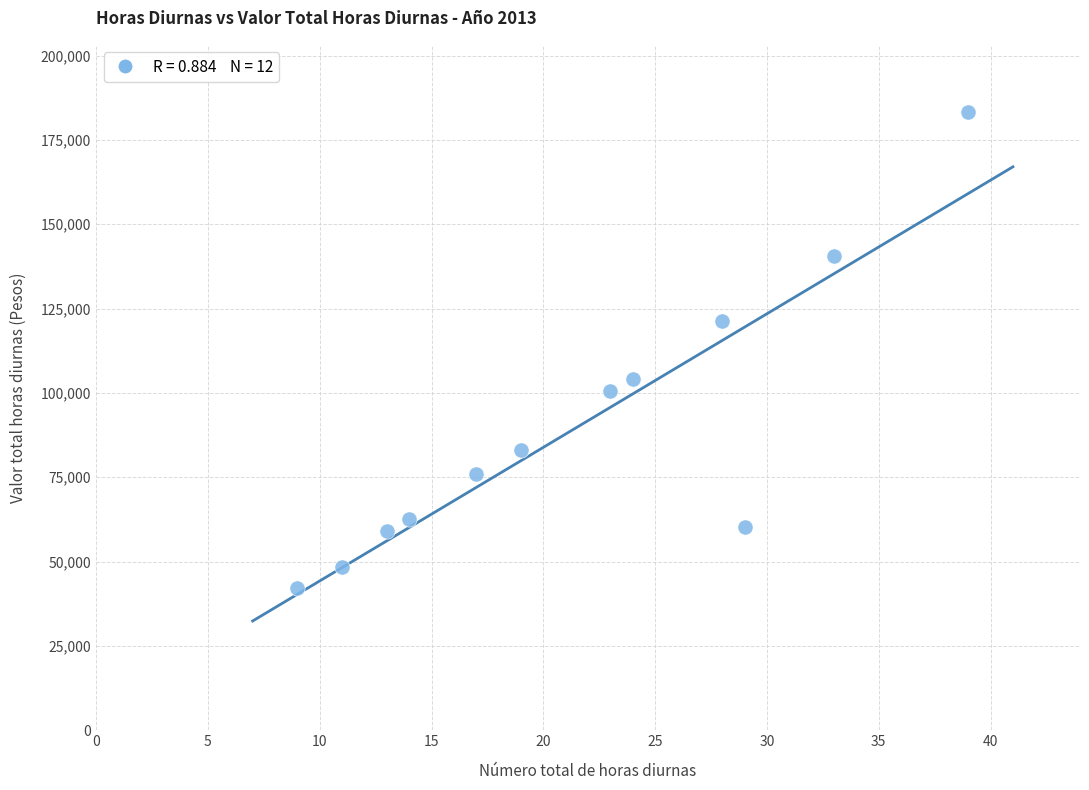

What is the range of Y values (max minus min)?

140955